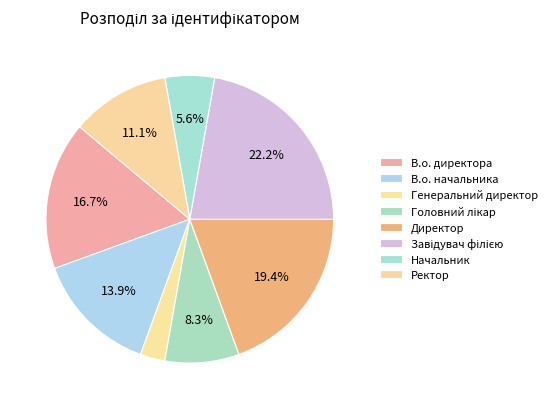

Rank the categories by value from lowest to highest.

Генеральний директор, Начальник, Головний лікар, Ректор, В.о. начальника, В.о. директора, Директор, Завідувач філією